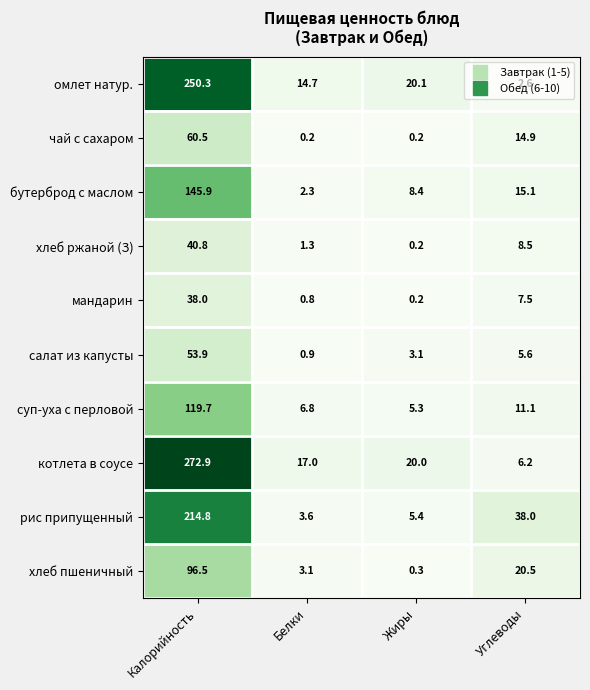

What is the difference between the highest and lowest values at Калорийность?

234.9